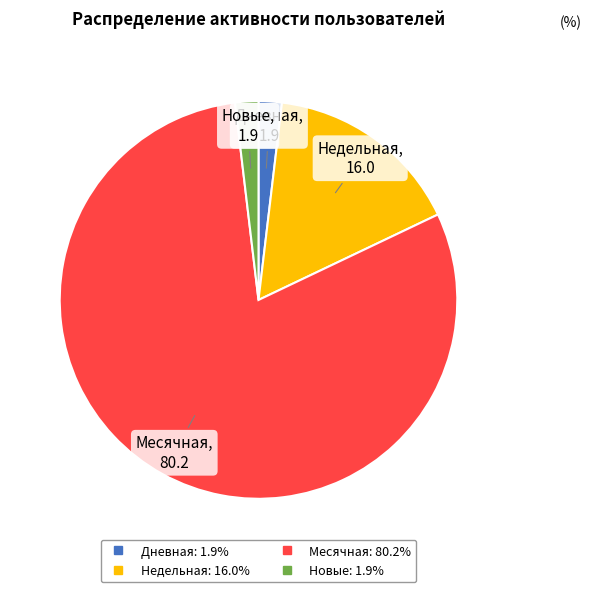

Is there any slice that represents more than half of the pie?

Yes